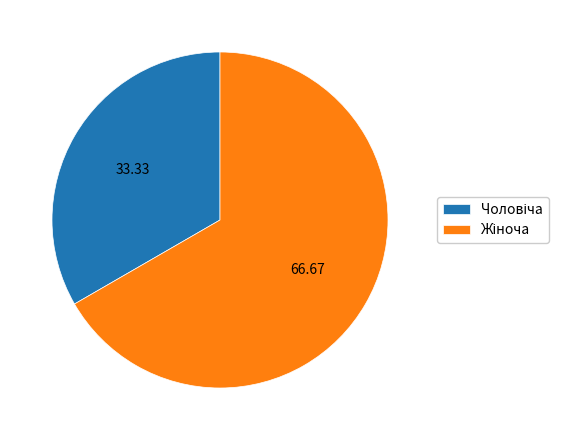

How many slices are in this pie chart?

2